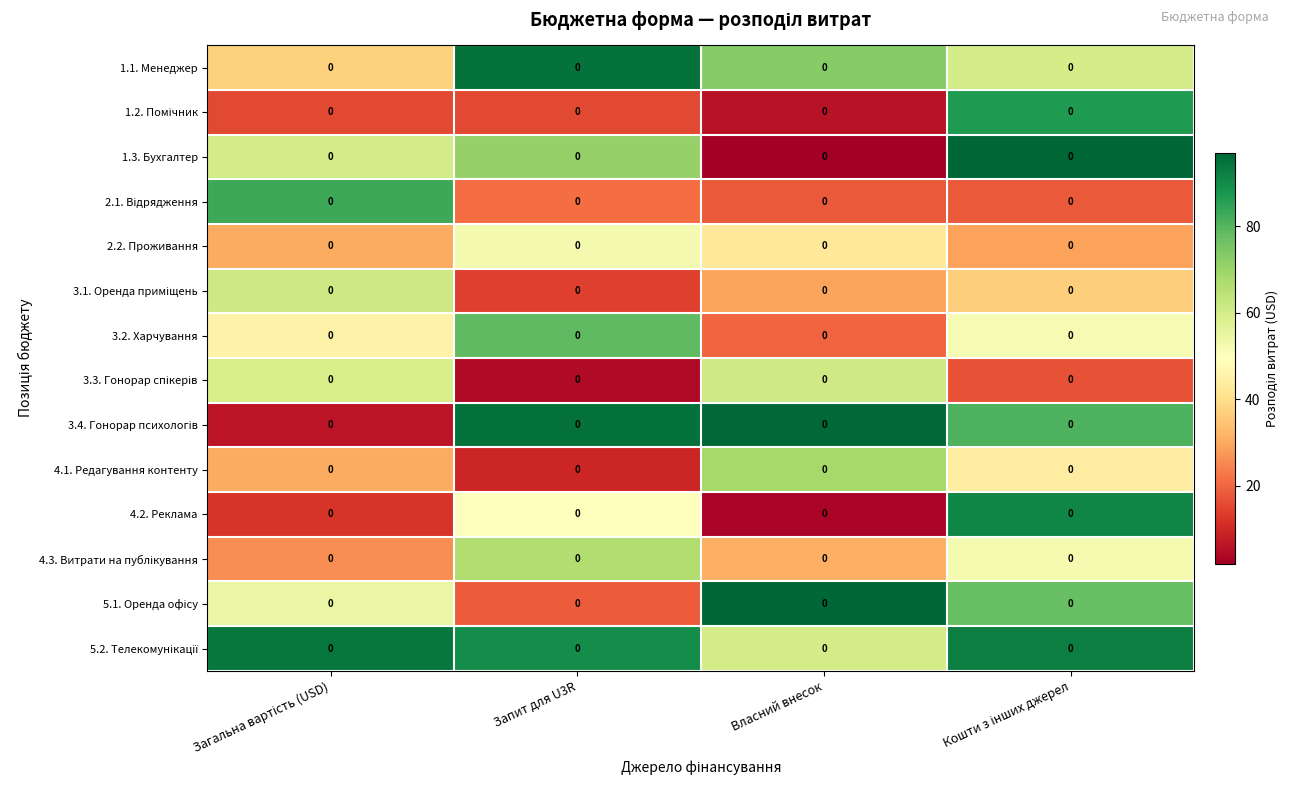

Which has a higher value, Власний внесок or Загальна вартість (USD)?

Власний внесок